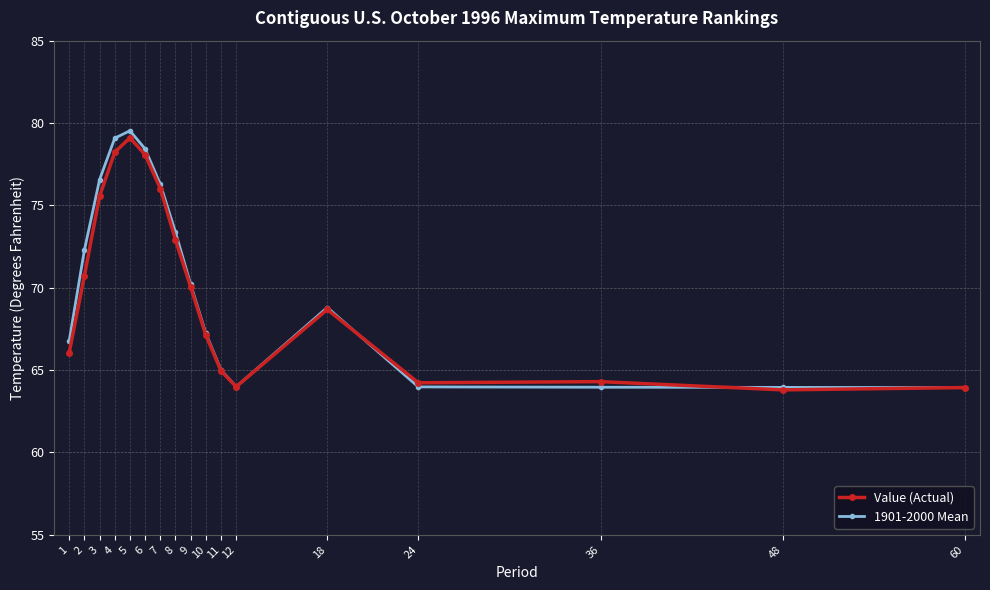

True or false: Value (Actual) has a value of 65.0 at 11.

True